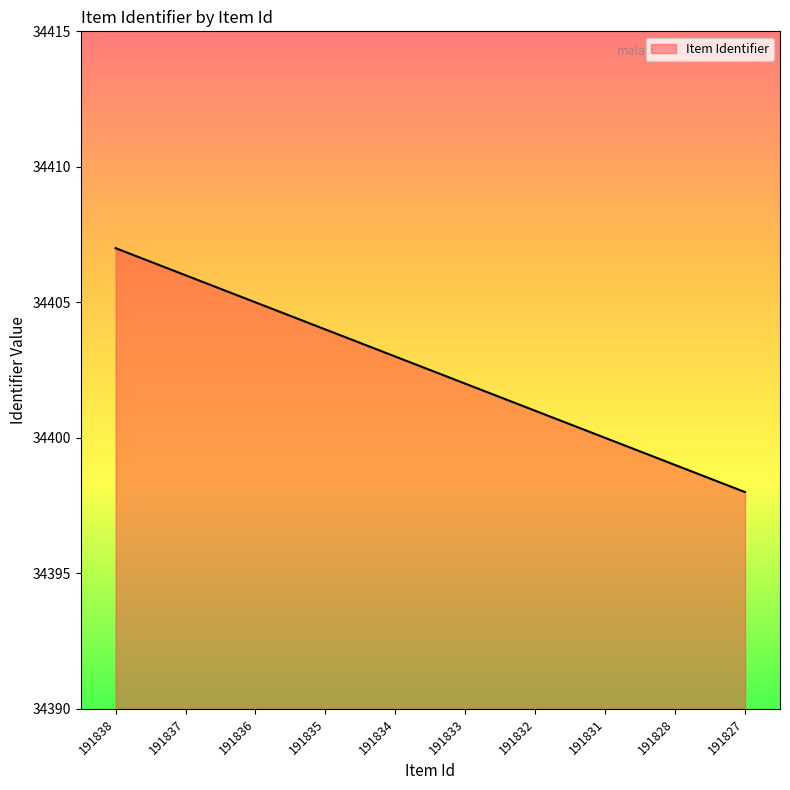

Rank the categories by value from lowest to highest.

191827, 191828, 191831, 191832, 191833, 191834, 191835, 191836, 191837, 191838